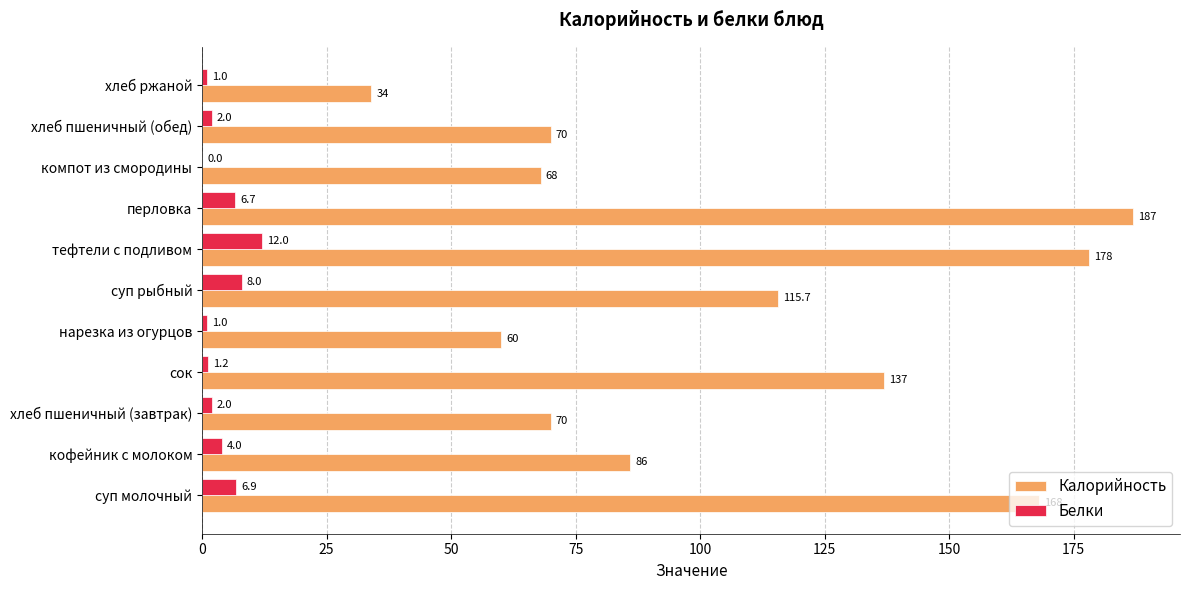

Is it true that Калорийность equals 60.2 at хлеб ржаной?

False